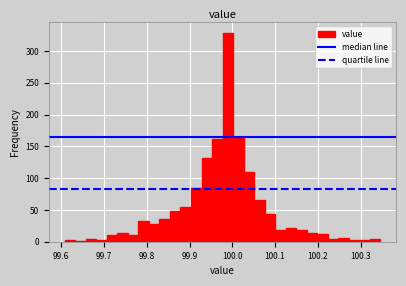

Read against the x-axis, roughly where is the centre of the tallest bar?

99.99